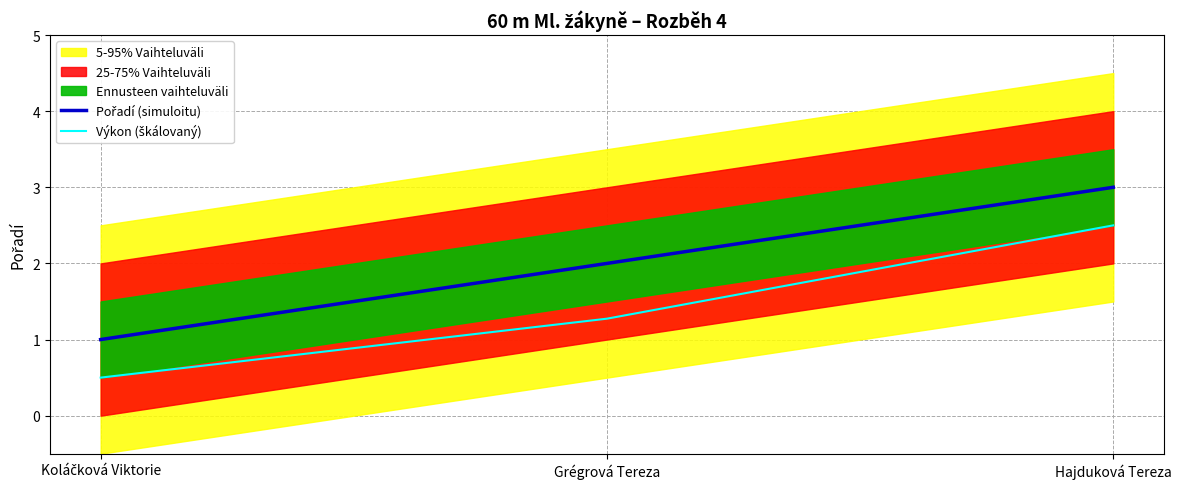

Reading right to left, list all the values displayed in this chart.

Pořadí (simuloitu): Hajduková Tereza=3.0	Grégrová Tereza=2.0	Koláčková Viktorie=1.0
Výkon (škálovaný): Hajduková Tereza=2.5	Grégrová Tereza=1.3	Koláčková Viktorie=0.5